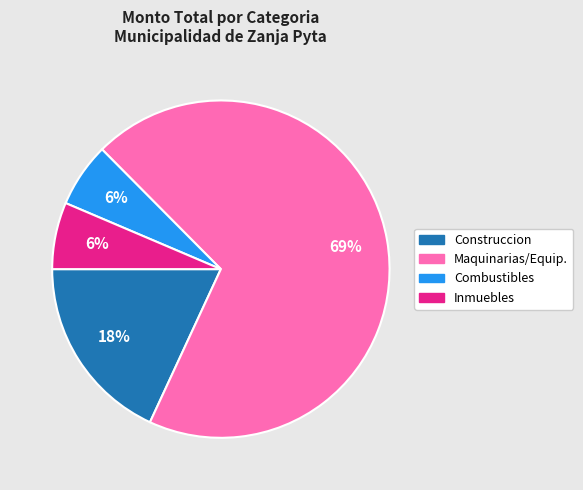

Count the number of slices in the pie.

4